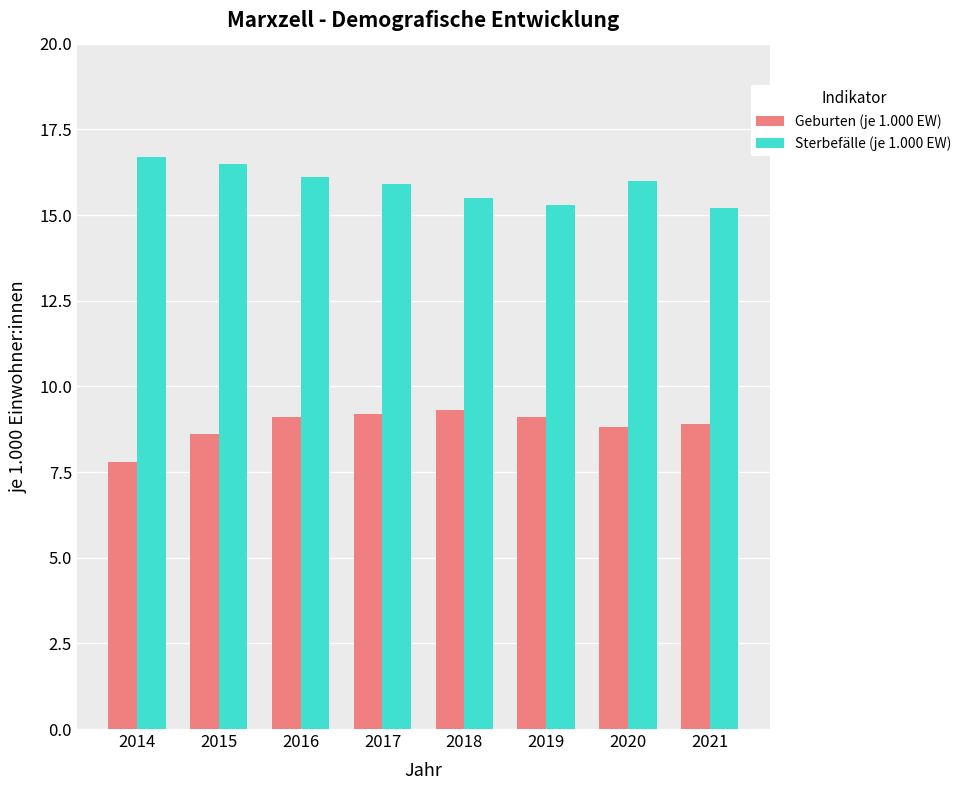

What is the spread (max minus min) of values at 2017?

6.7